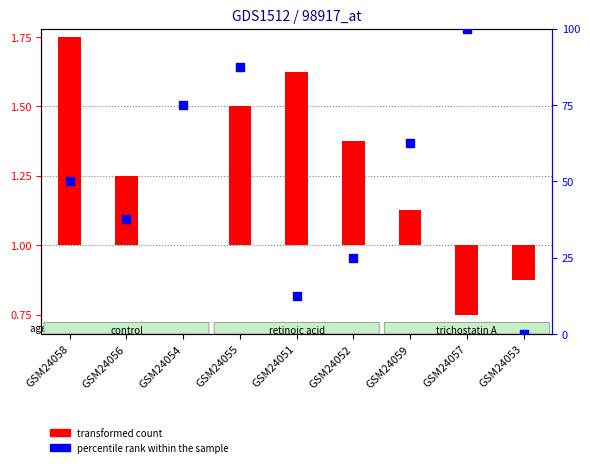

What is the change in value from GSM24051 to GSM24053?

-12.5